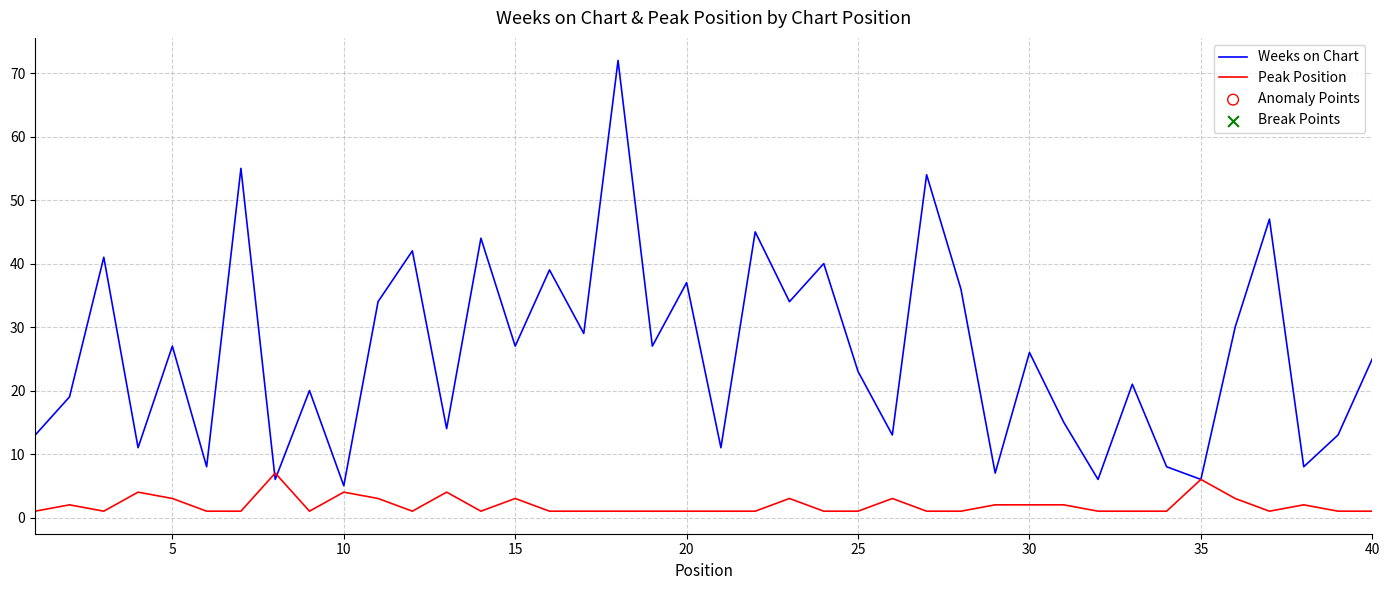

Which series has the largest total across all categories?

Weeks on Chart